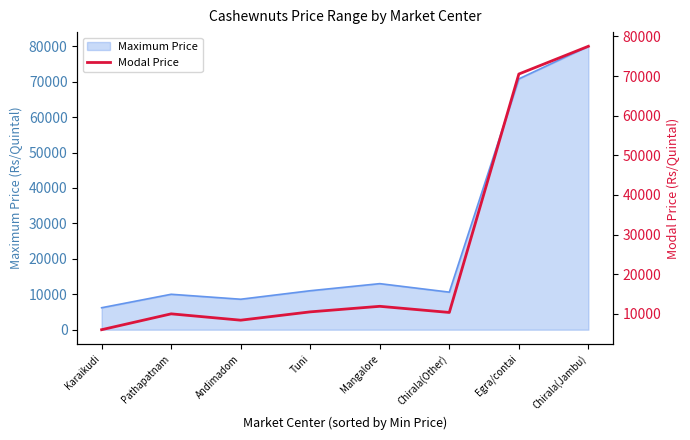

The value at Pathapatnam is 5109. True or false?

False